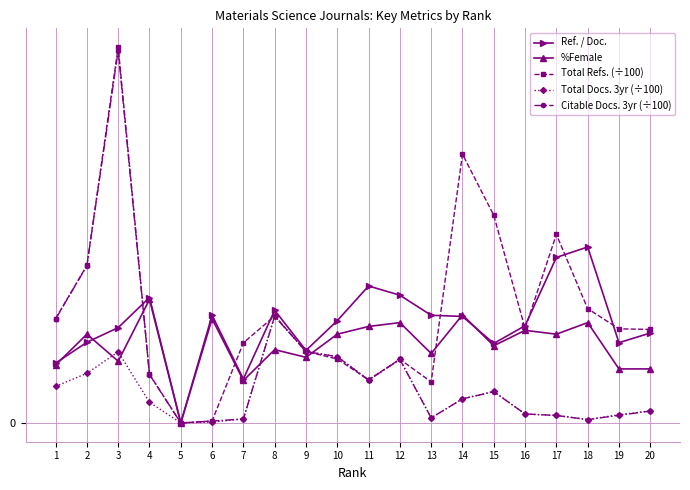

Rank the series by their average value, from lowest to highest.

Total Docs. 3yr (÷100), Citable Docs. 3yr (÷100), %Female, Ref. / Doc., Total Refs. (÷100)